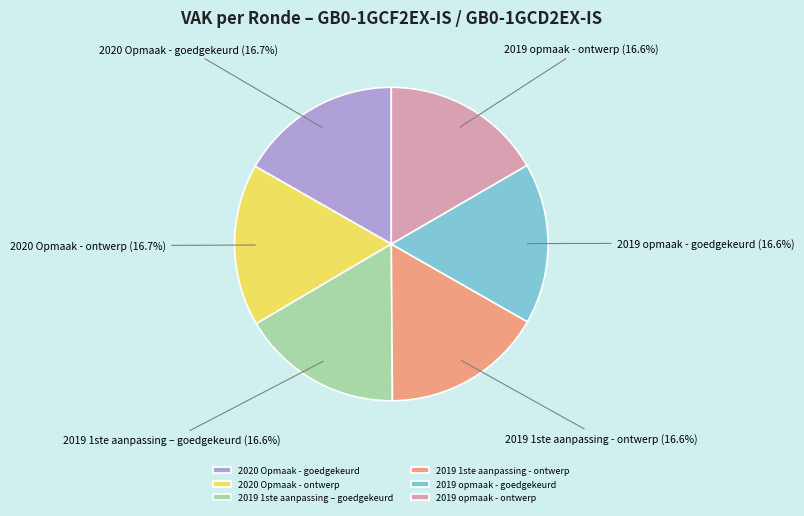

Combined, do 2019 opmaak - ontwerp and 2020 Opmaak - goedgekeurd account for over 50%?

No